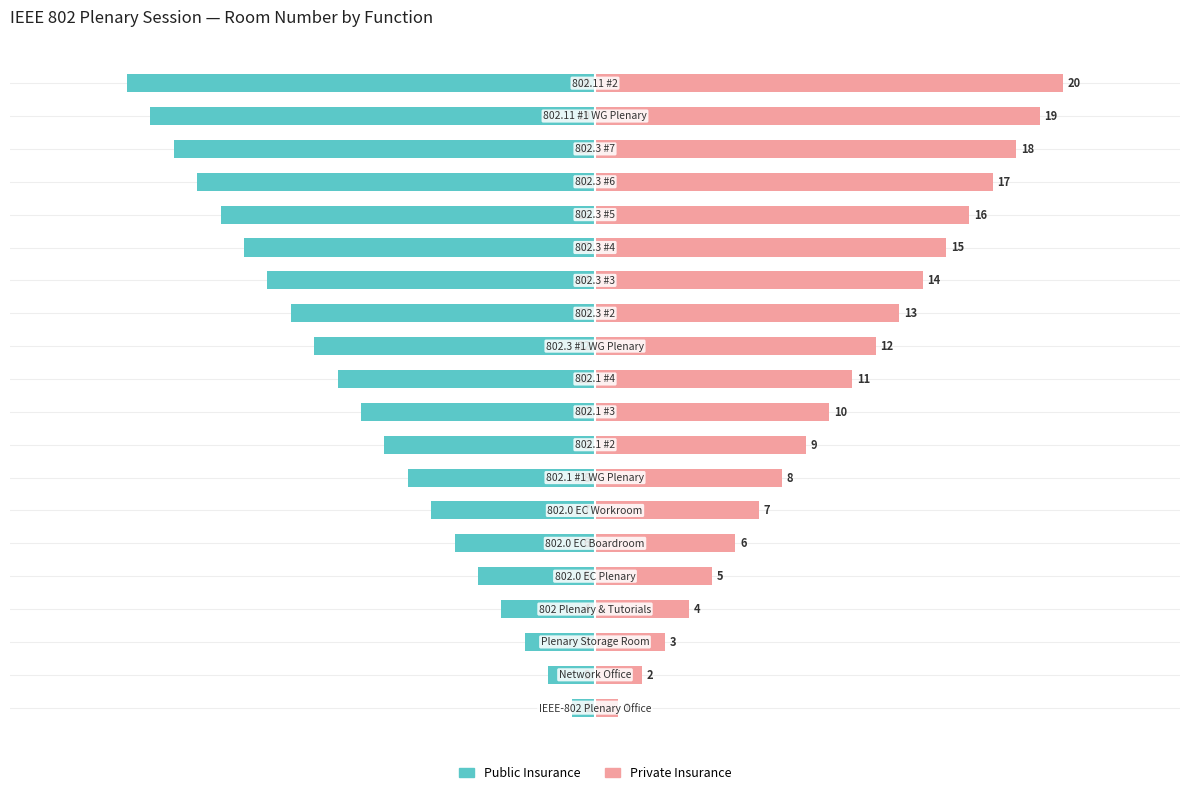

Which series changed the most between 7 and 13?

Public Insurance